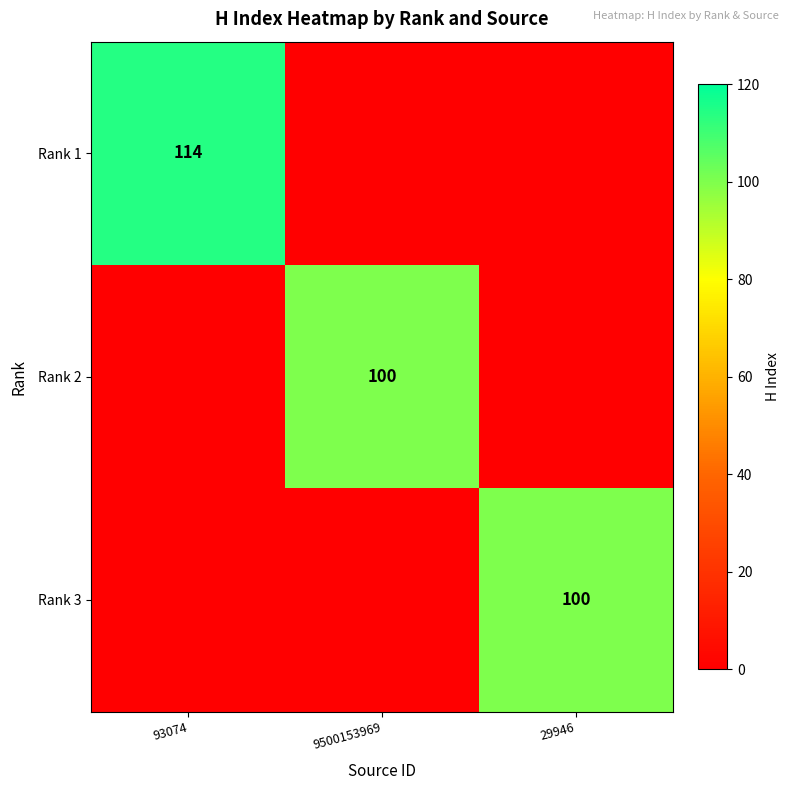

The value of Rank 2 at 9500153969 is 100. True or false?

True